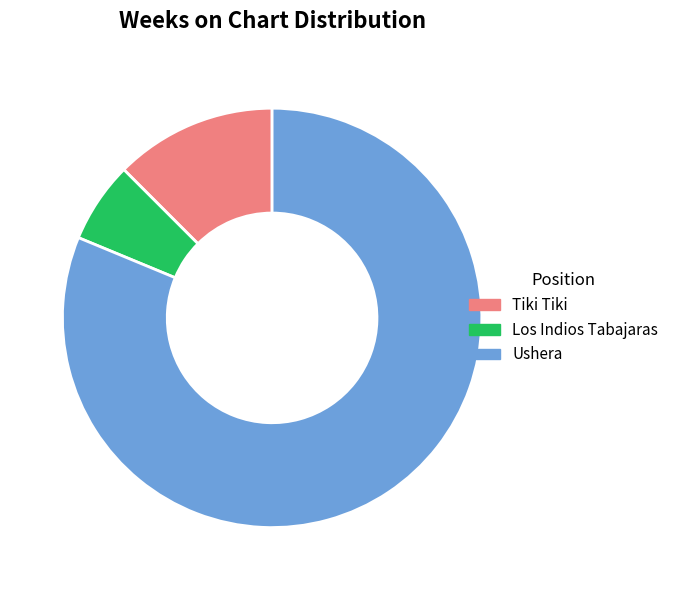

Which category has the biggest portion of the pie?

Ushera